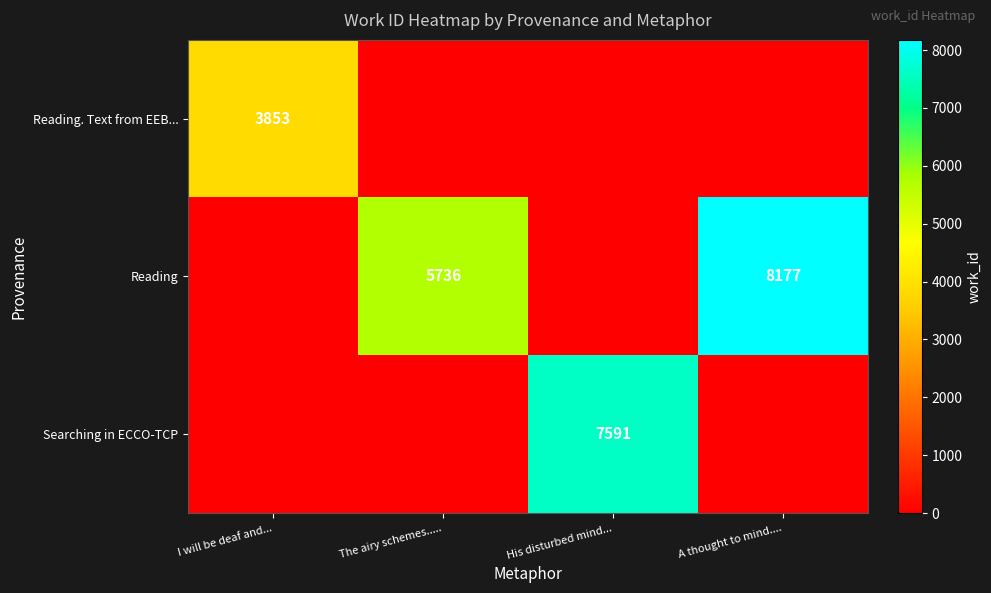

Is it true that Reading equals 7801 at The airy schemes.....?

False